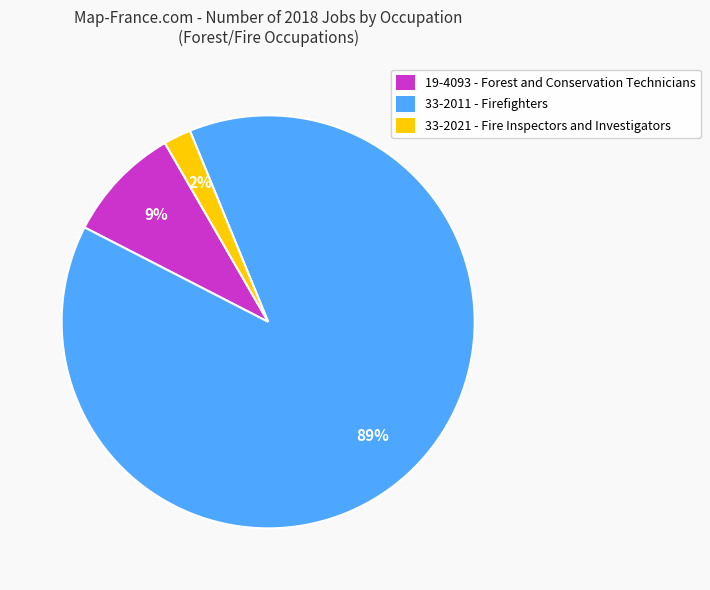

Between 19-4093 and 33-2021, which is larger?

19-4093